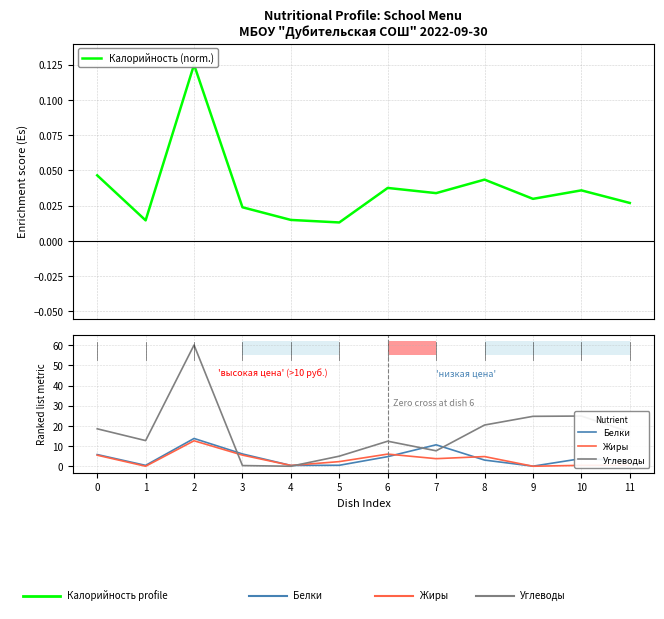

What is the average value of the Жиры series?

3.5